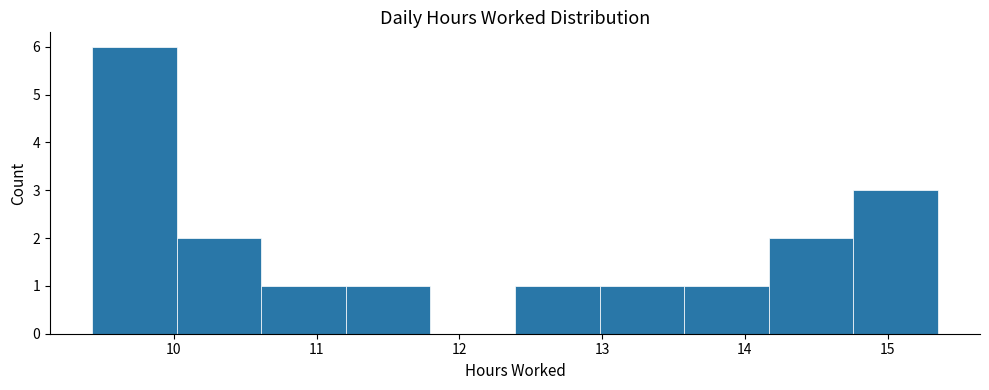

Reading left to right, transcribe this chart: for each bar, give the range it covers on the x-axis and its height. Neither the bar edges nor the heights are printed on the chart, so give them approximately, as read against the axes.

9.4 to 10.0: 6
10.0 to 10.6: 2
10.6 to 11.2: 1
11.2 to 11.8: 1
11.8 to 12.4: 0
12.4 to 13.0: 1
13.0 to 13.6: 1
13.6 to 14.2: 1
14.2 to 14.8: 2
14.8 to 15.4: 3